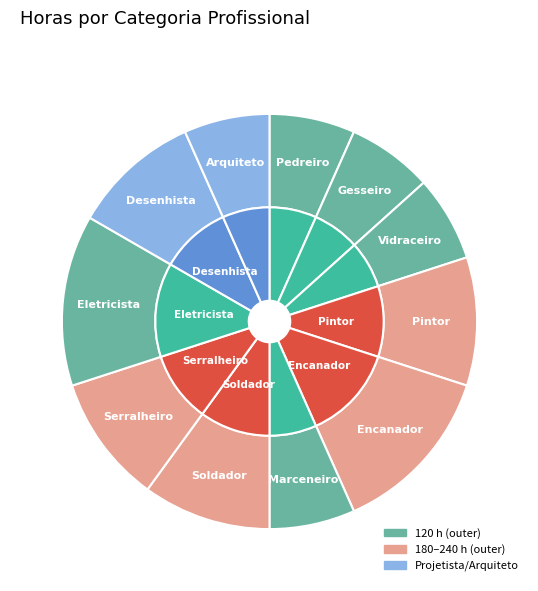

What percentage is NOT represented by SOLDADOR?

90.0%